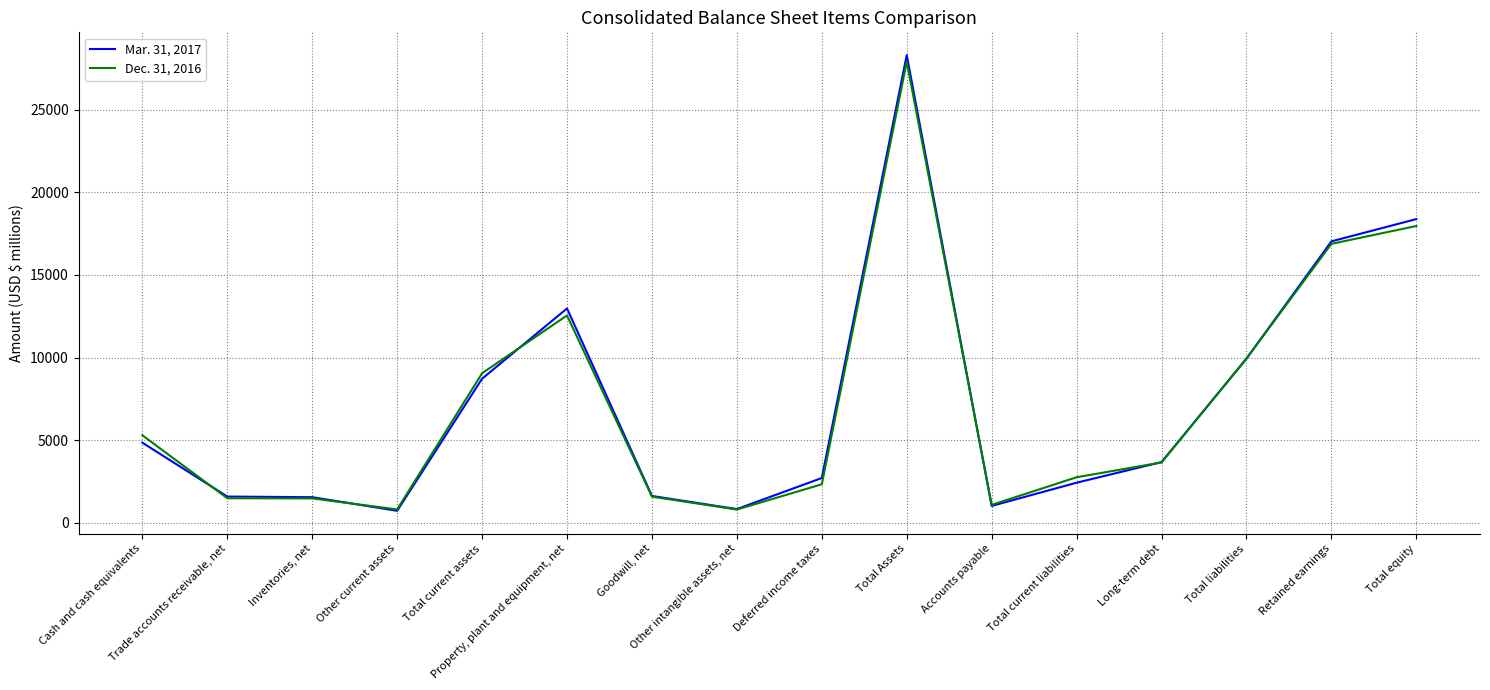

What is the maximum value shown in the chart?

28305